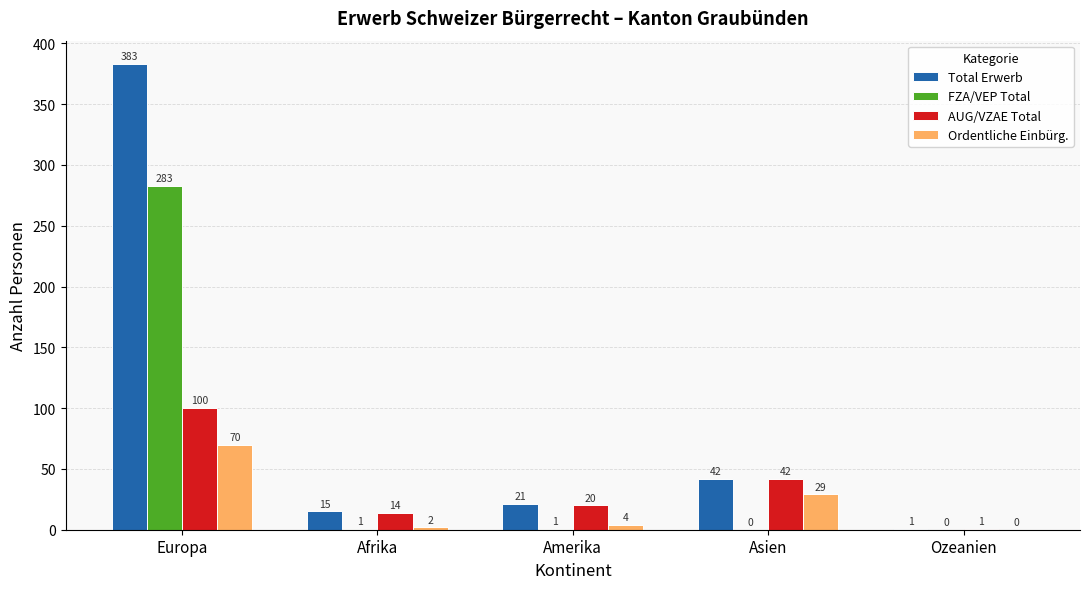

Reading left to right, what are all the values shown in this chart?

Total Erwerb: 383	15	21	42	1
FZA/VEP Total: 283	1	1	0	0
AUG/VZAE Total: 100	14	20	42	1
Ordentliche Einbürg.: 70	2	4	29	0